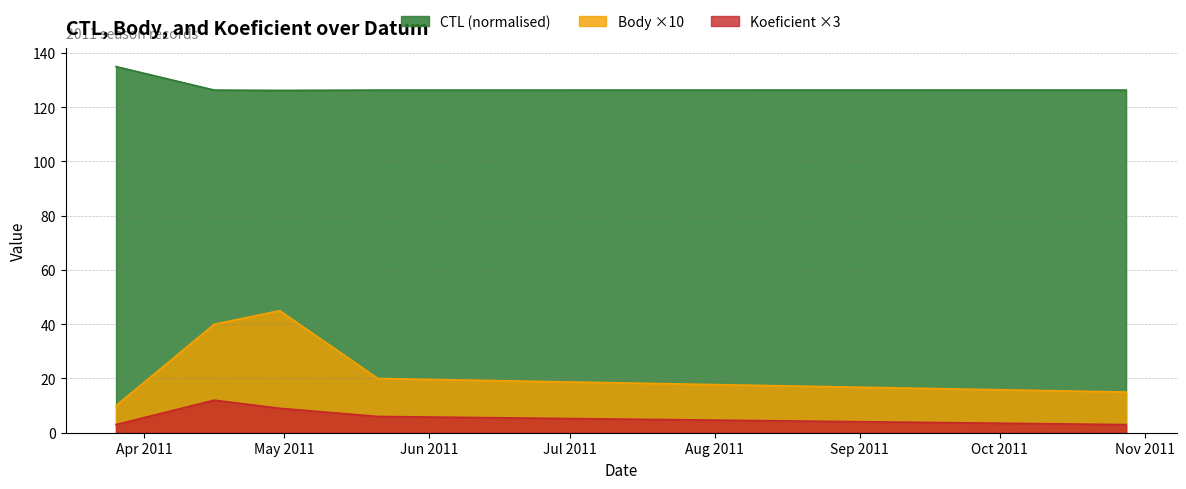

What position from the right is 2011-10-28?

1